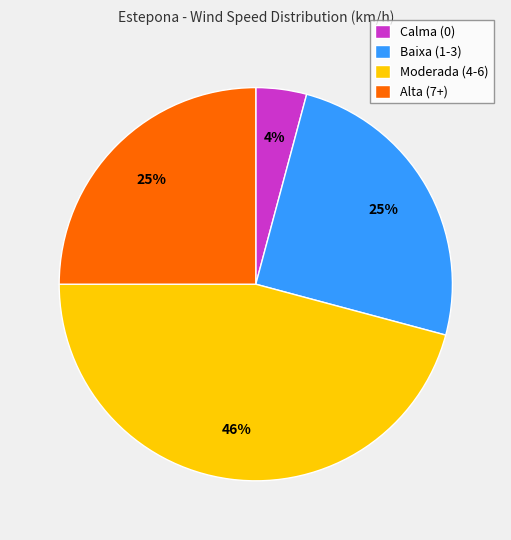

Is Calma (0) the majority of the pie?

No